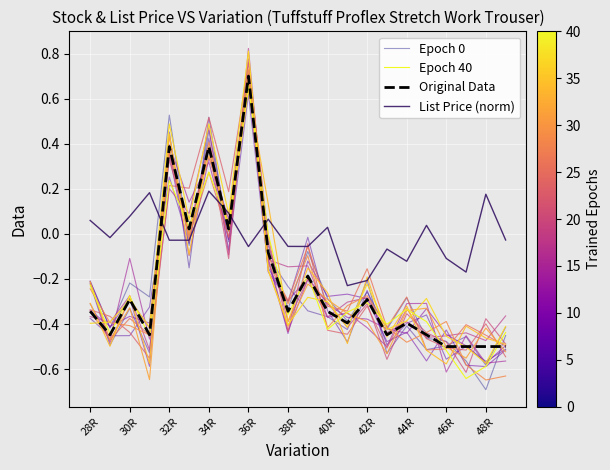

In Original Data, how many points are lower than both neighbors (excluding endpoints)?

7